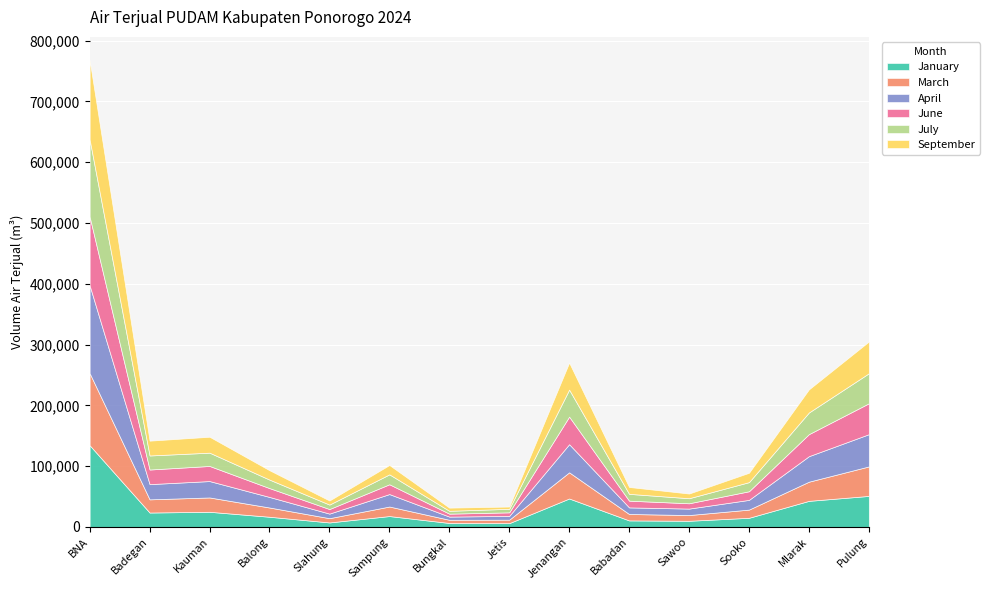

What position from the left is Sawoo?

11